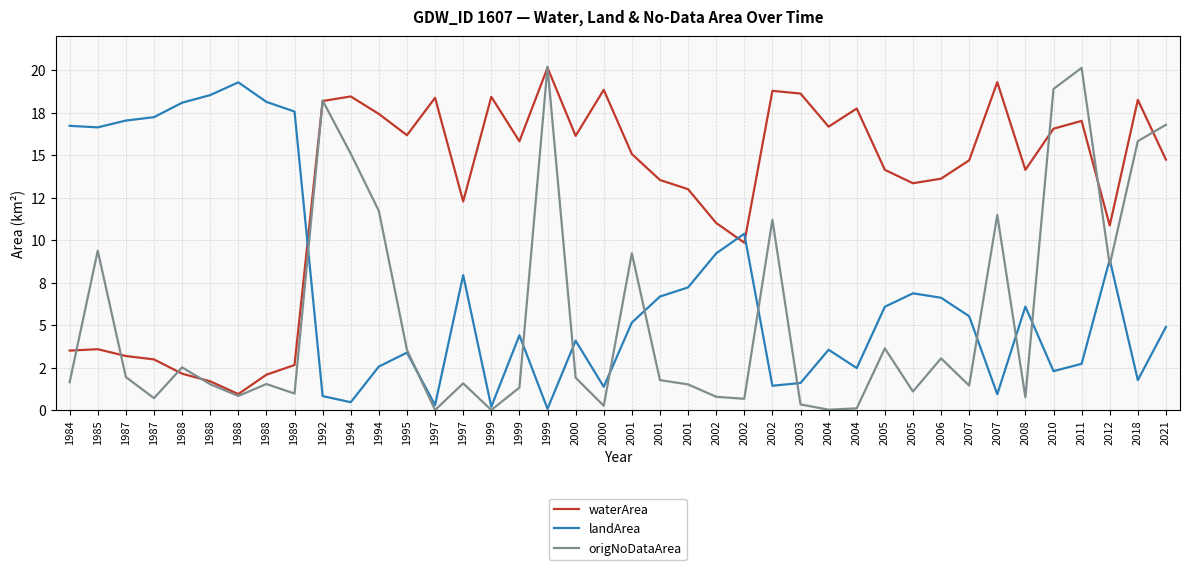

Is this an area chart (filled region under the line)?

No